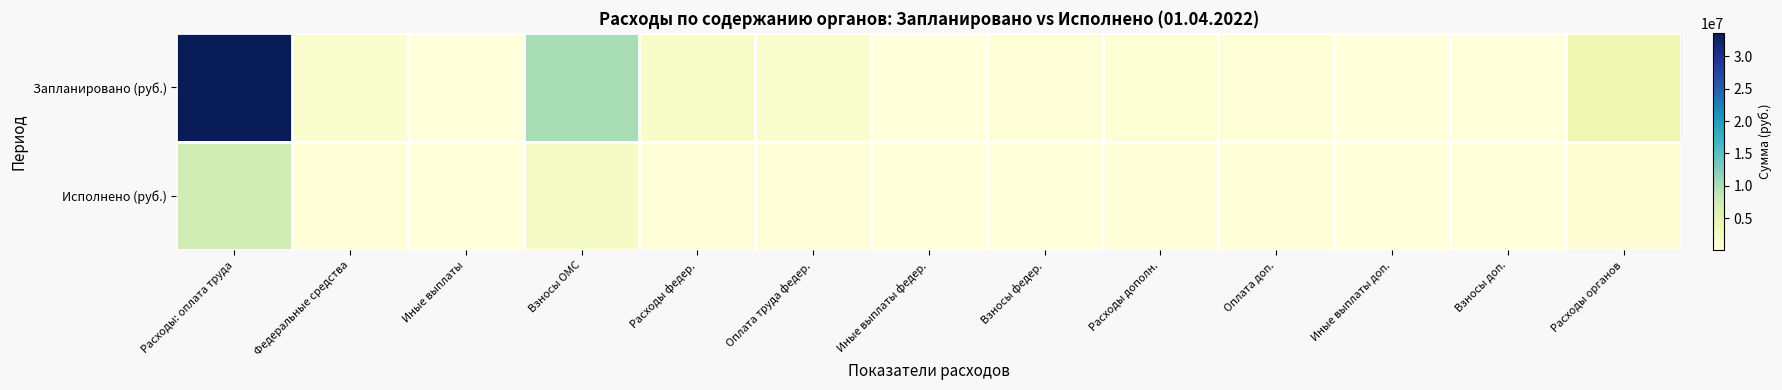

Which label corresponds to the smallest value in the chart?

Иные выплаты федер.